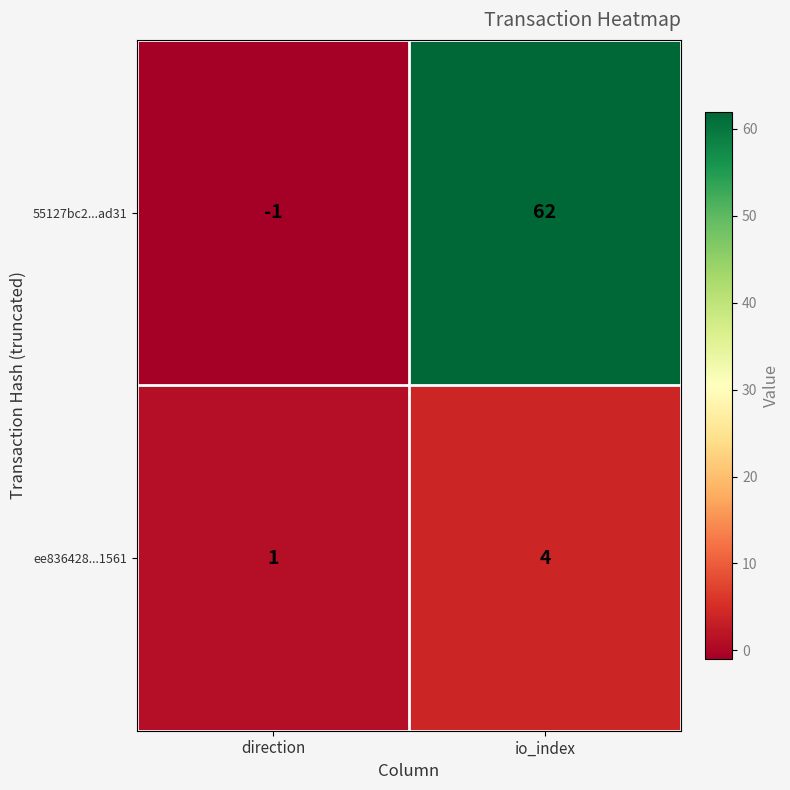

How many values in the 55127bc2...ad31 series are below 62?

1